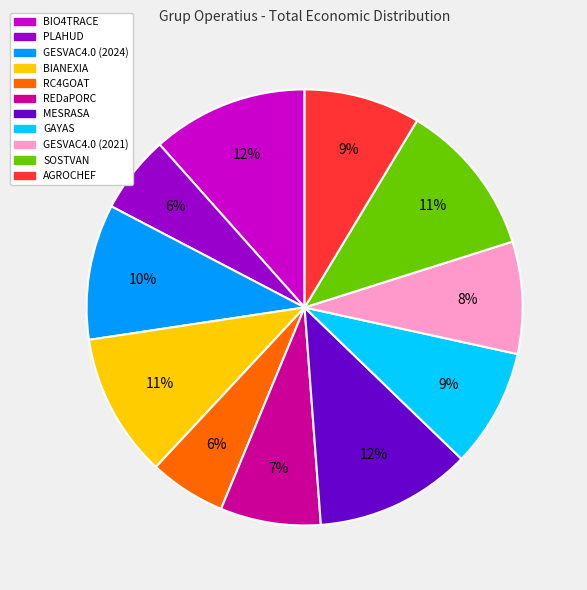

Is it true that RC4GOAT is 17% of the pie?

False